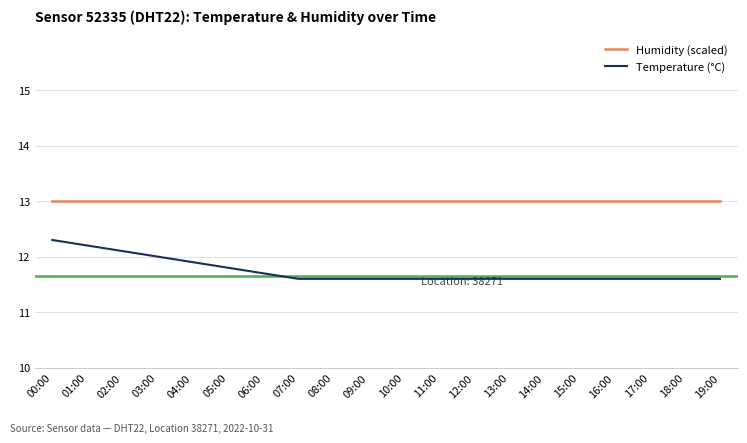

How many series are shown in this chart?

2